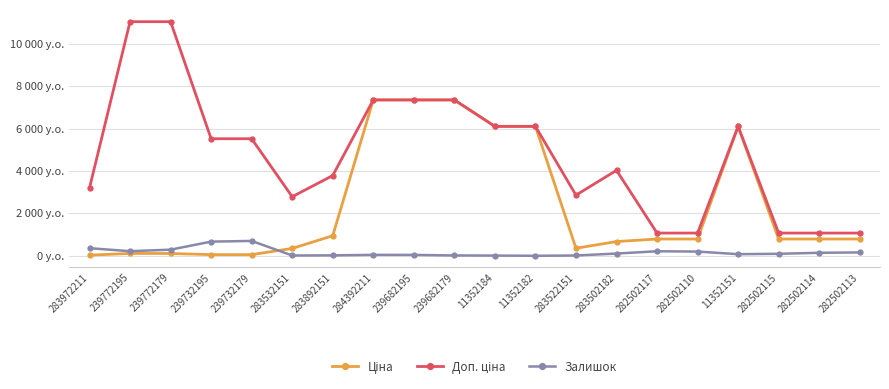

Rank the series at 282502115 from lowest to highest value.

Залишок, Ціна, Доп. ціна